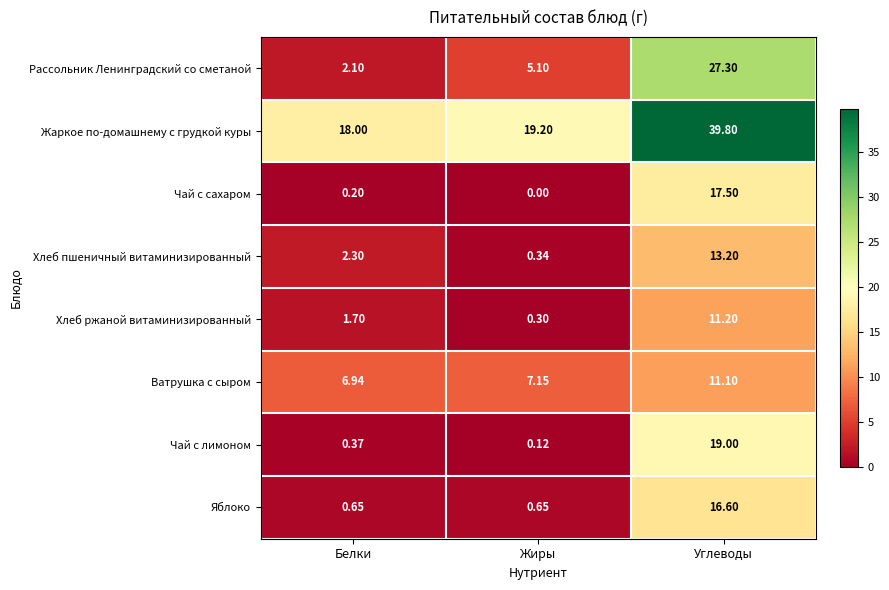

At which category is the sum across all series the highest?

Углеводы